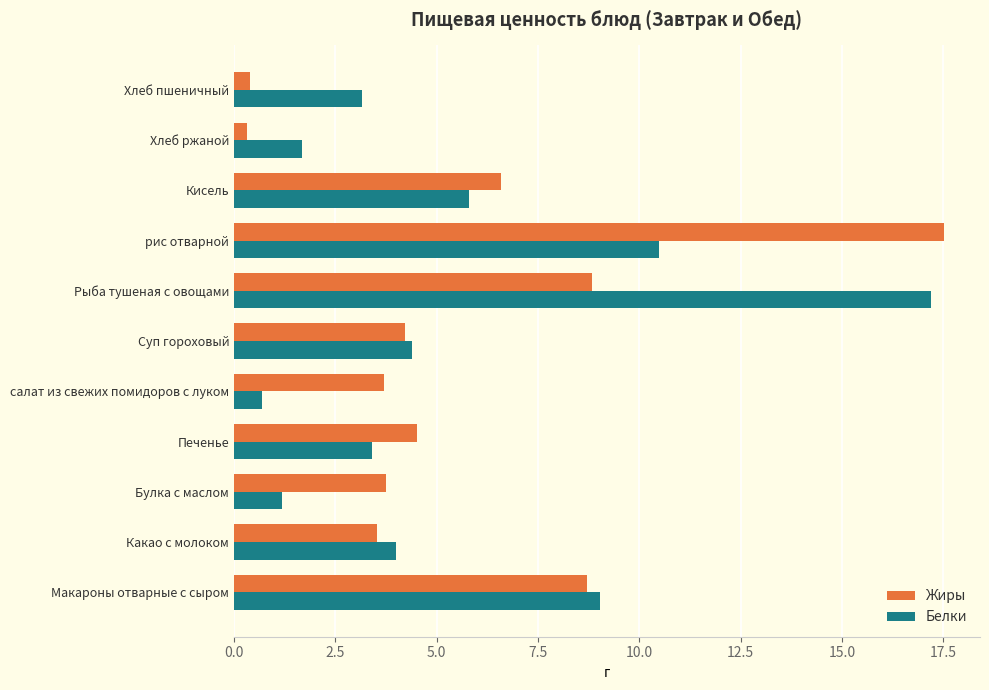

Where is Белки nearest to the value 8?

Макароны отварные с сыром